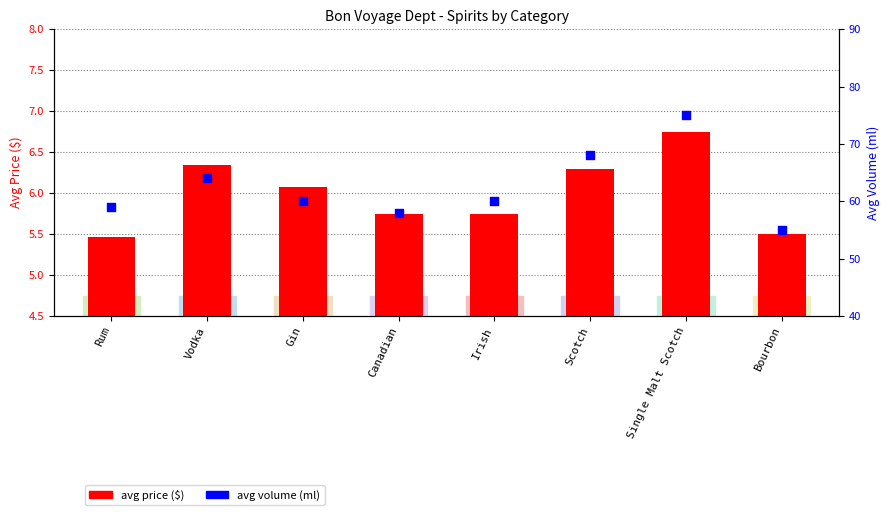

Is the value of avg price ($) at Vodka greater than the value of avg volume (ml) at Scotch?

No